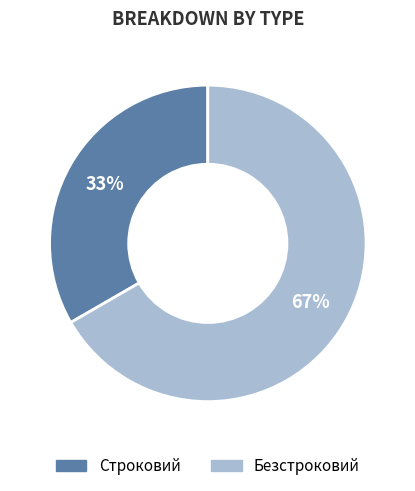

To the nearest percent, what is the average slice percentage?

50%